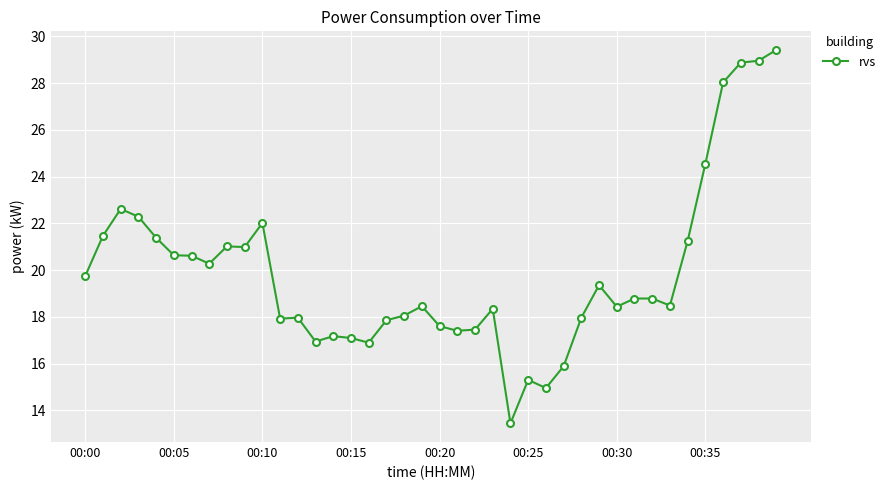

What is the greatest value displayed?

29.4